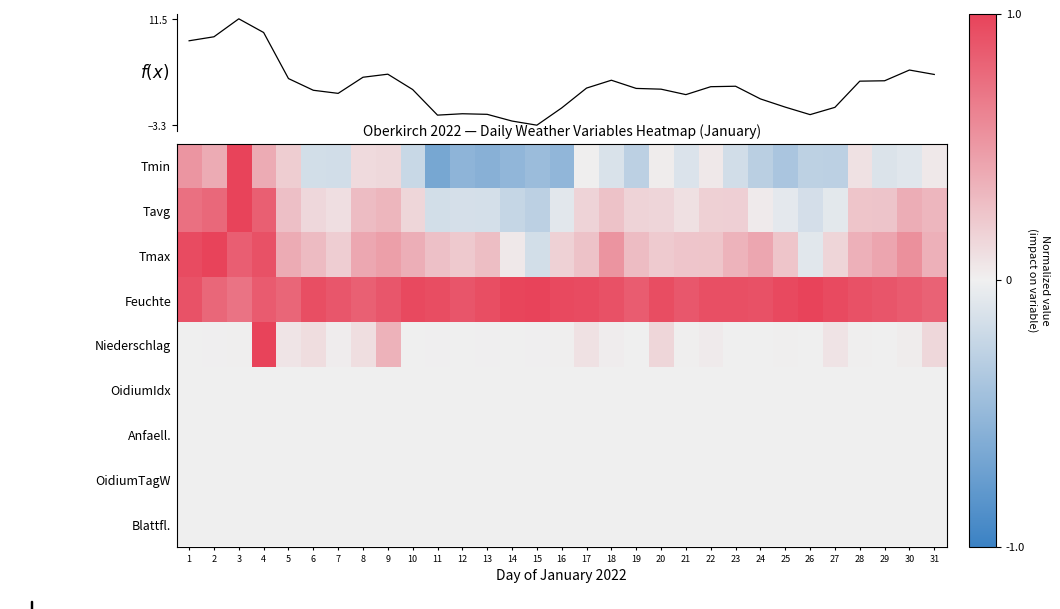

At how many categories does at least one series exceed 8?

4